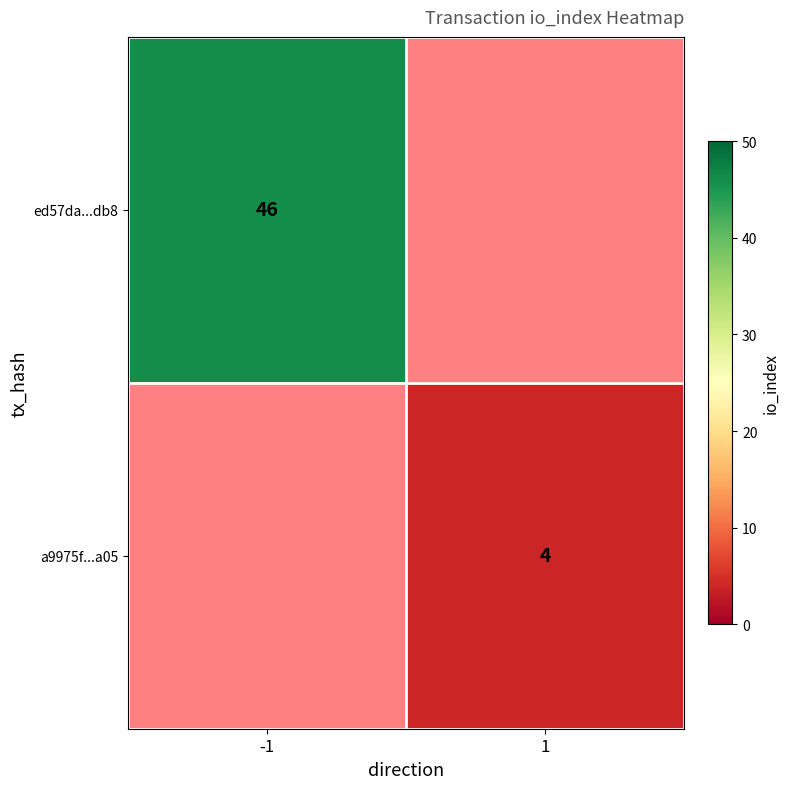

True or false: a9975f...a05 has a value of 4 at 1.

True